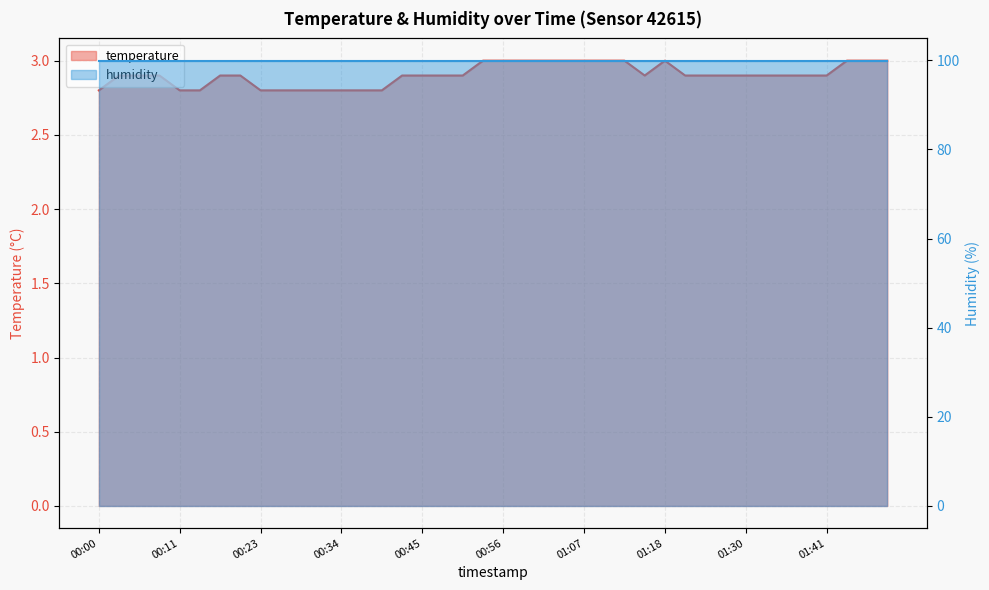

True or false: the data has more than 2 interior local peaks.

False